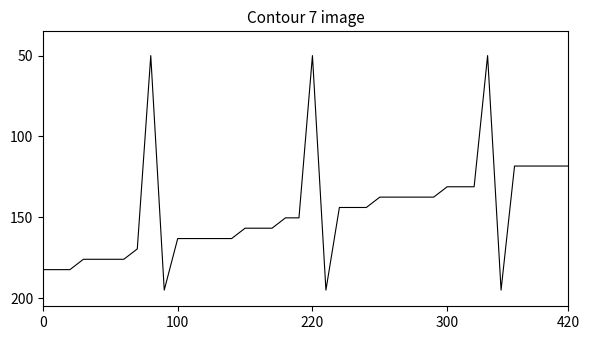

How many series are shown in this chart?

1